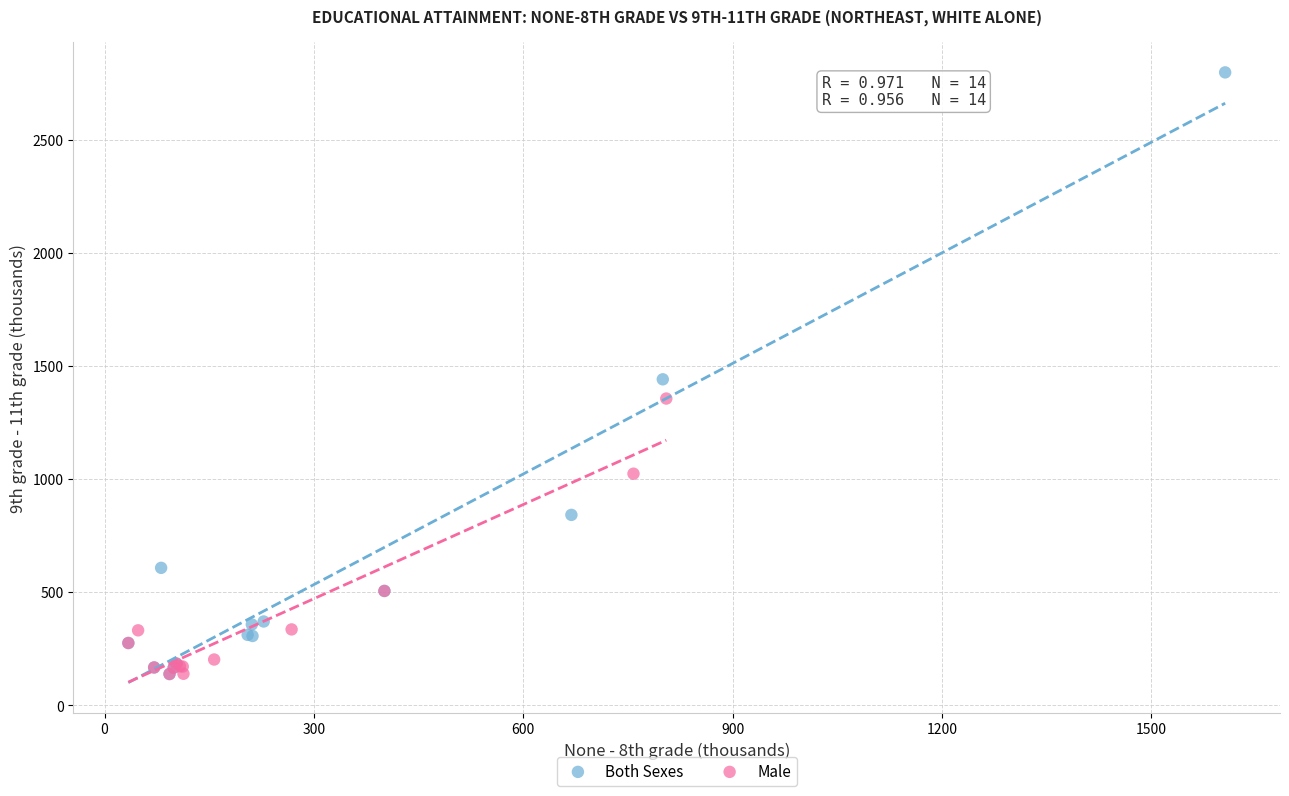

Which series contains the highest Y value?

Both Sexes